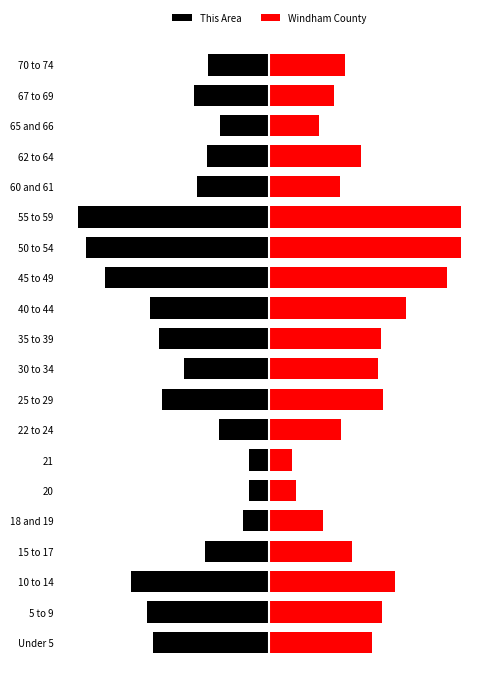

At how many categories does at least one series exceed 2035?

10